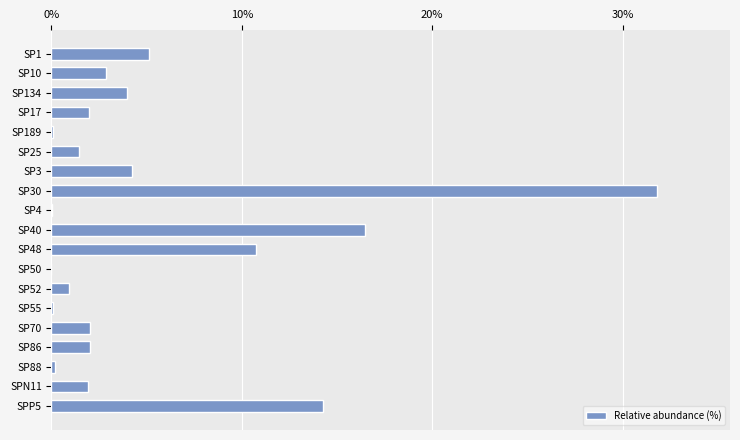

What is the sum of all values?

100.0